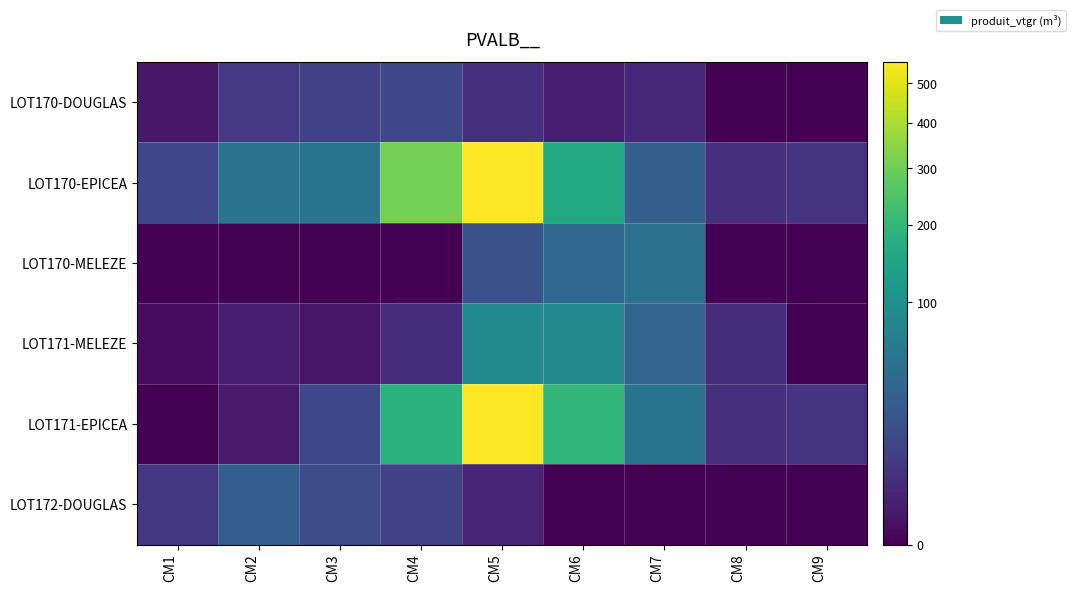

Between CM5 and CM3, which is larger?

CM3